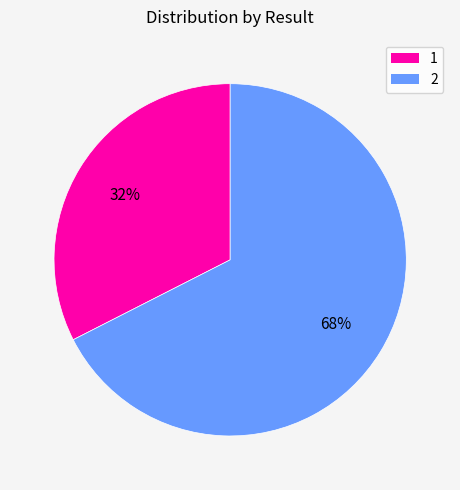

How many segments does this pie chart have?

2